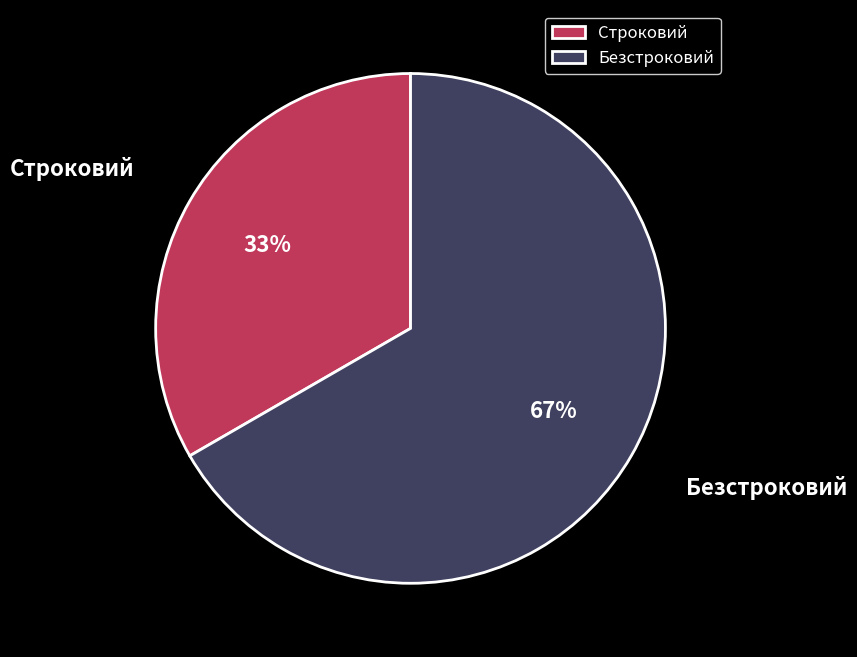

How many segments does this pie chart have?

2